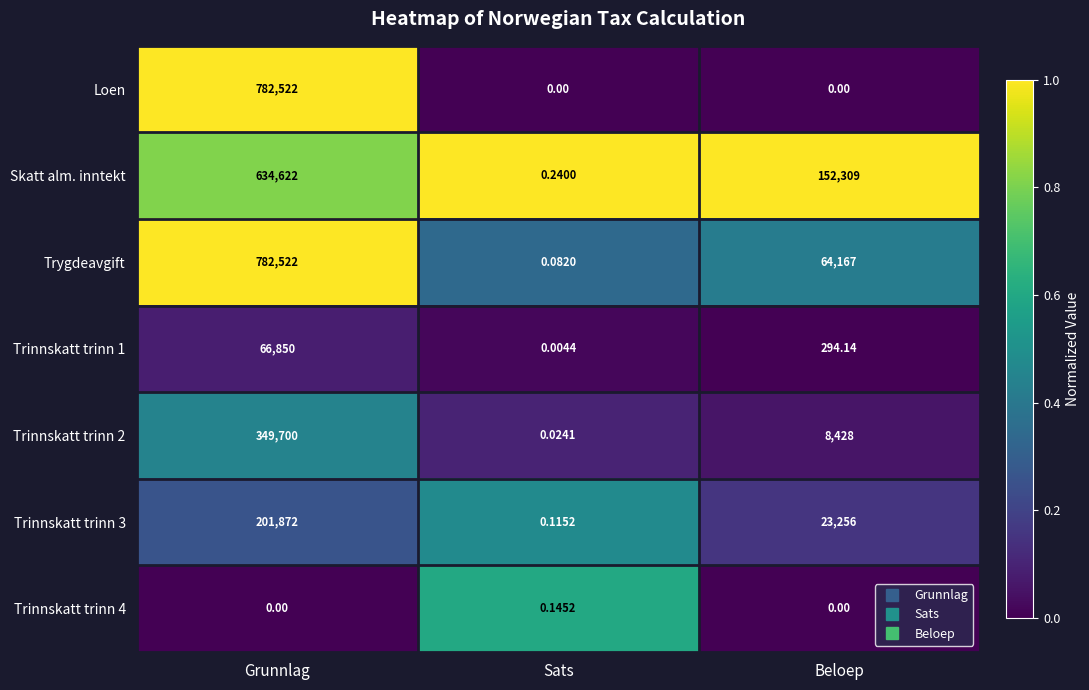

Which category has the lowest value in the Trinnskatt trinn 3 series?

Sats